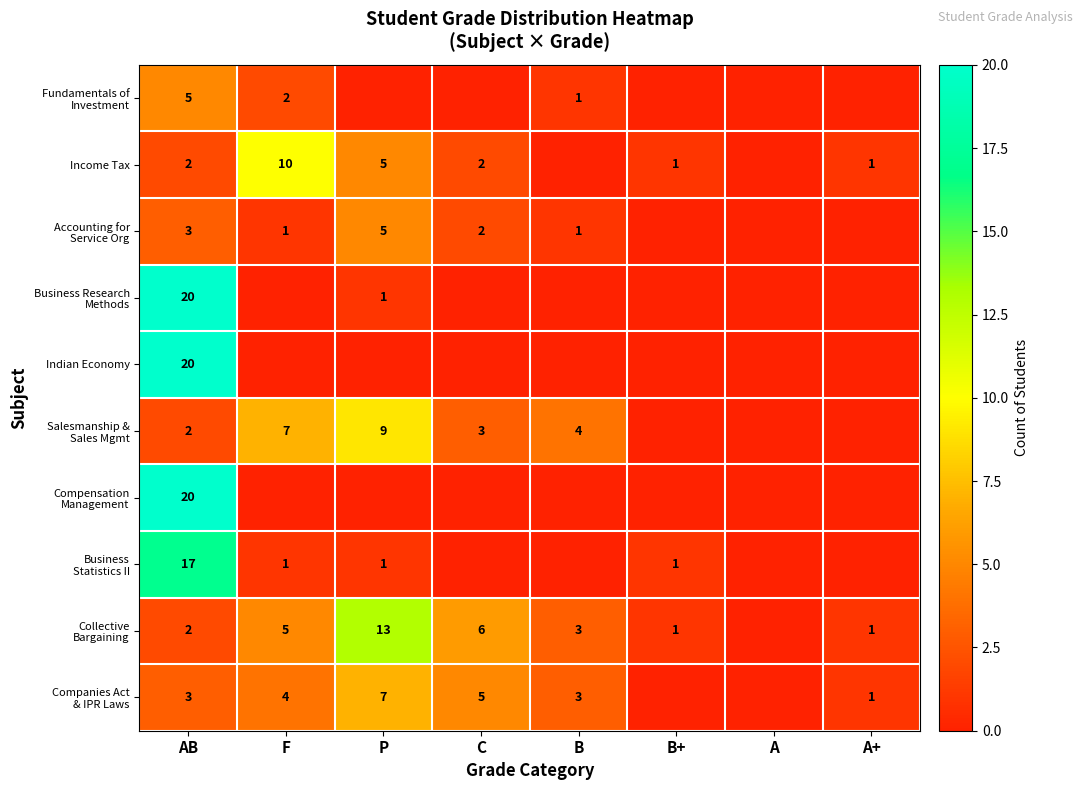

What is the difference between the highest and lowest values at B?

4